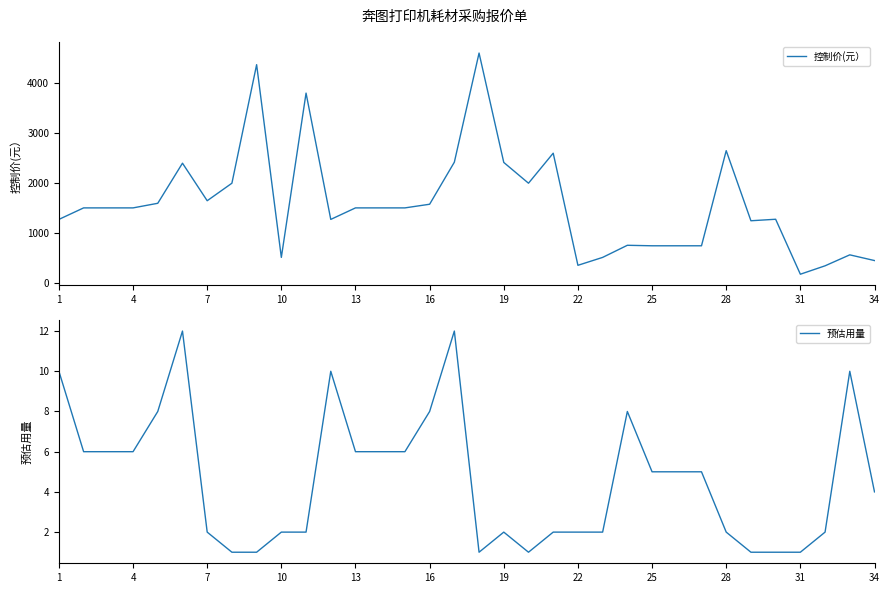

How many data points does each series have?

34